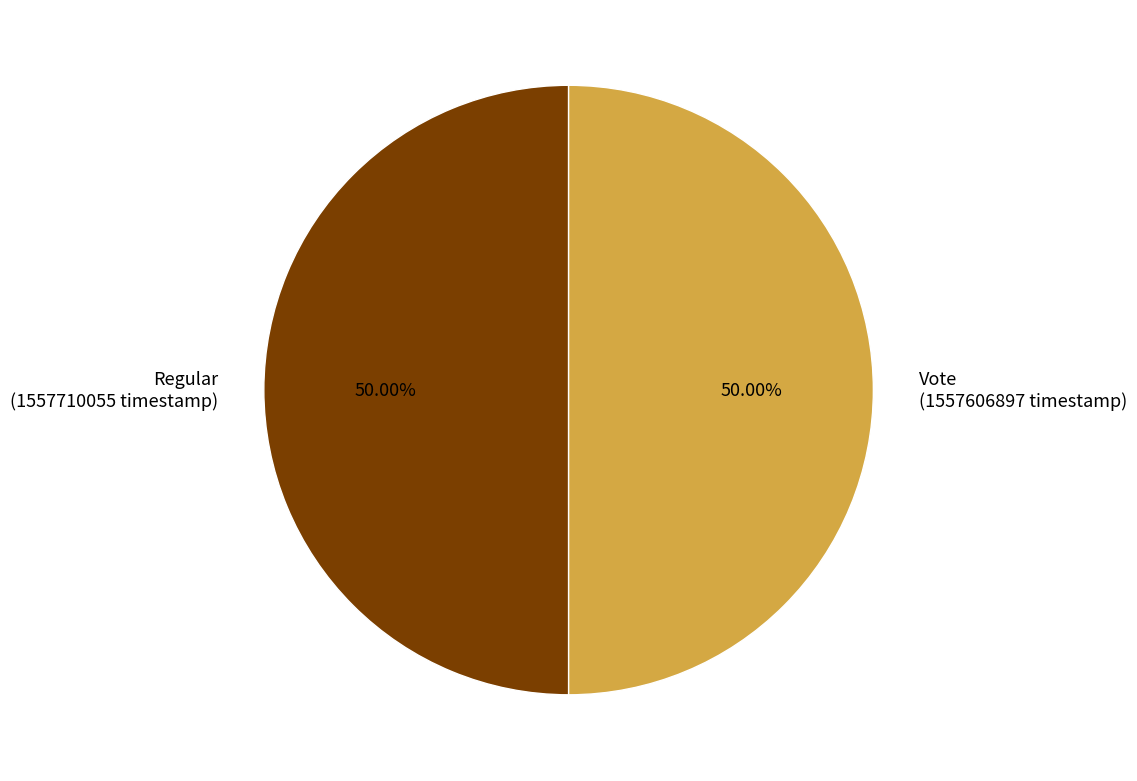

To the nearest percent, what is the average slice percentage?

50%